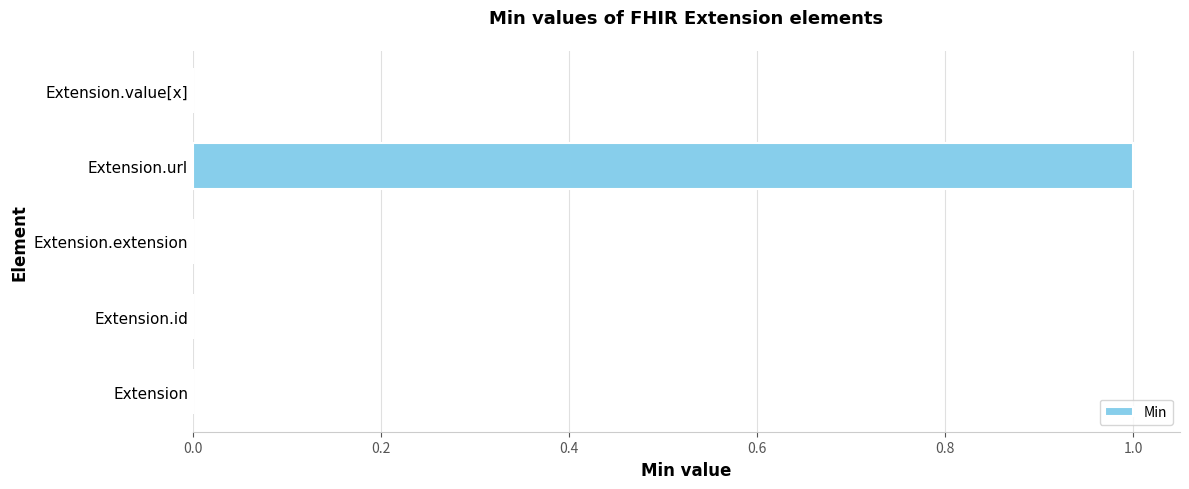

The chart shows a value of 1 at Extension.url. True or false?

True